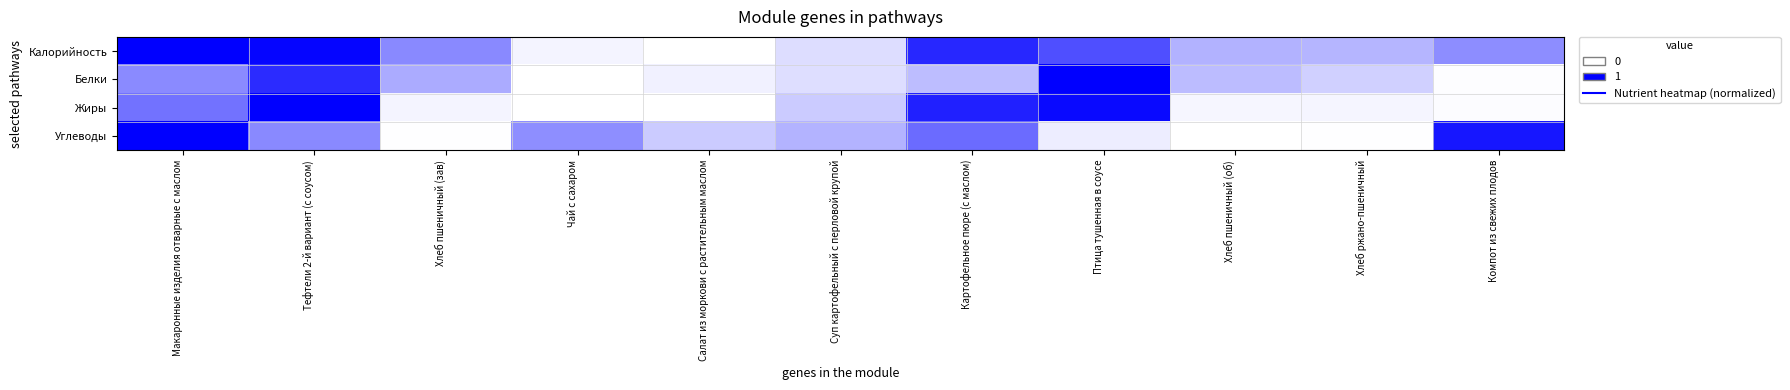

What is the greatest value displayed?

1.0